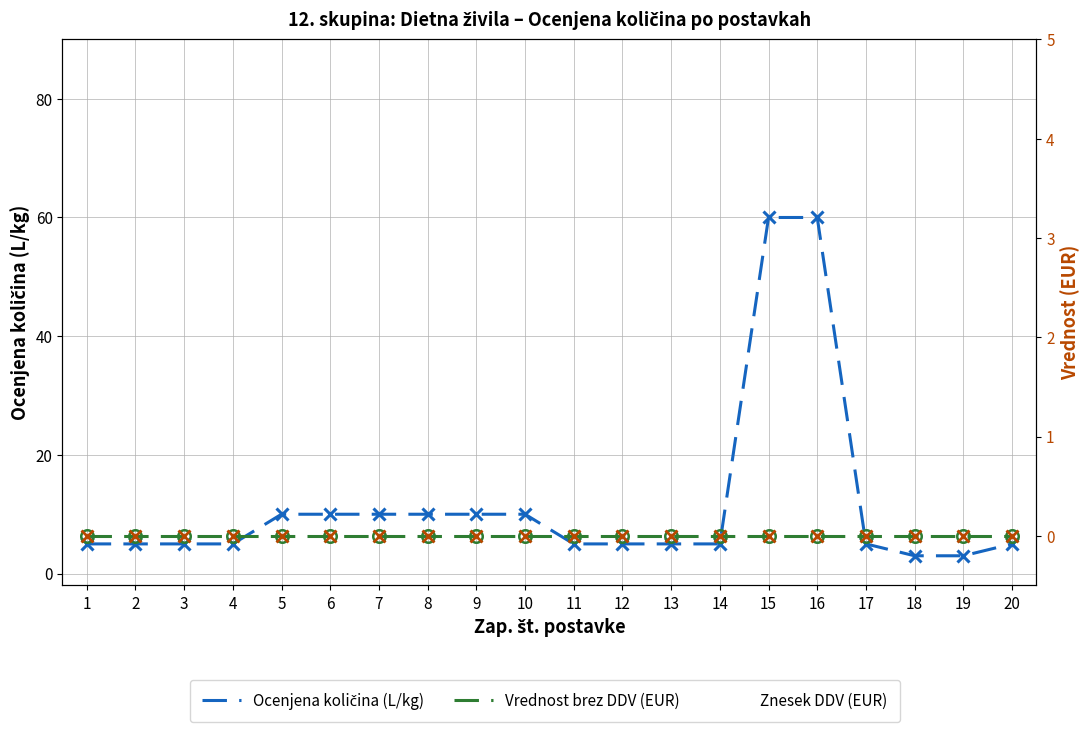

Is the value of Znesek DDV (EUR) at 1 greater than the value of Ocenjena količina (L/kg) at 3?

No